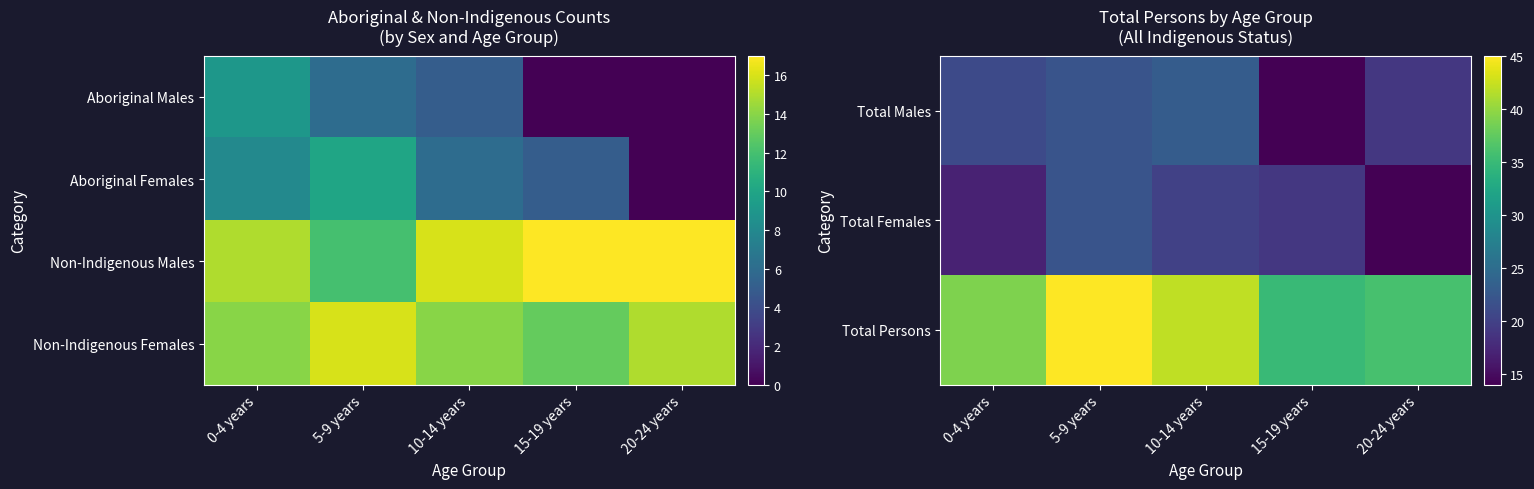

True or false: Total Persons has a value of 36 at 20-24 years.

True